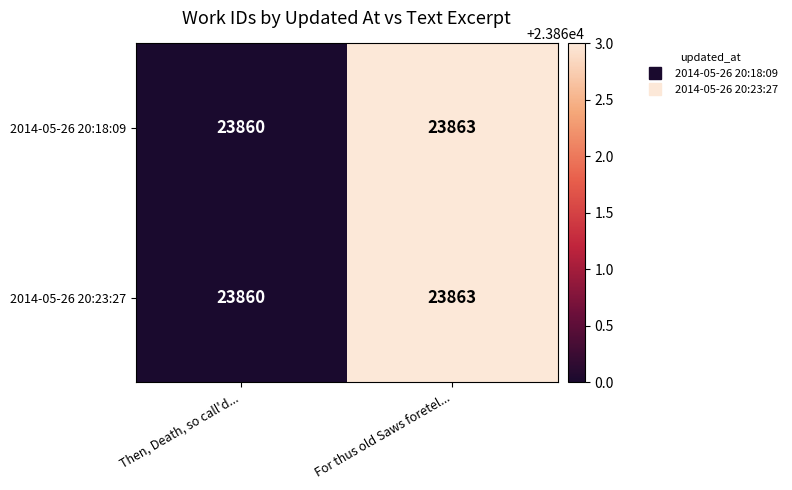

Rank the categories by 2014-05-26 20:18:09 value from lowest to highest.

Then, Death, so call'd..., For thus old Saws foretel...